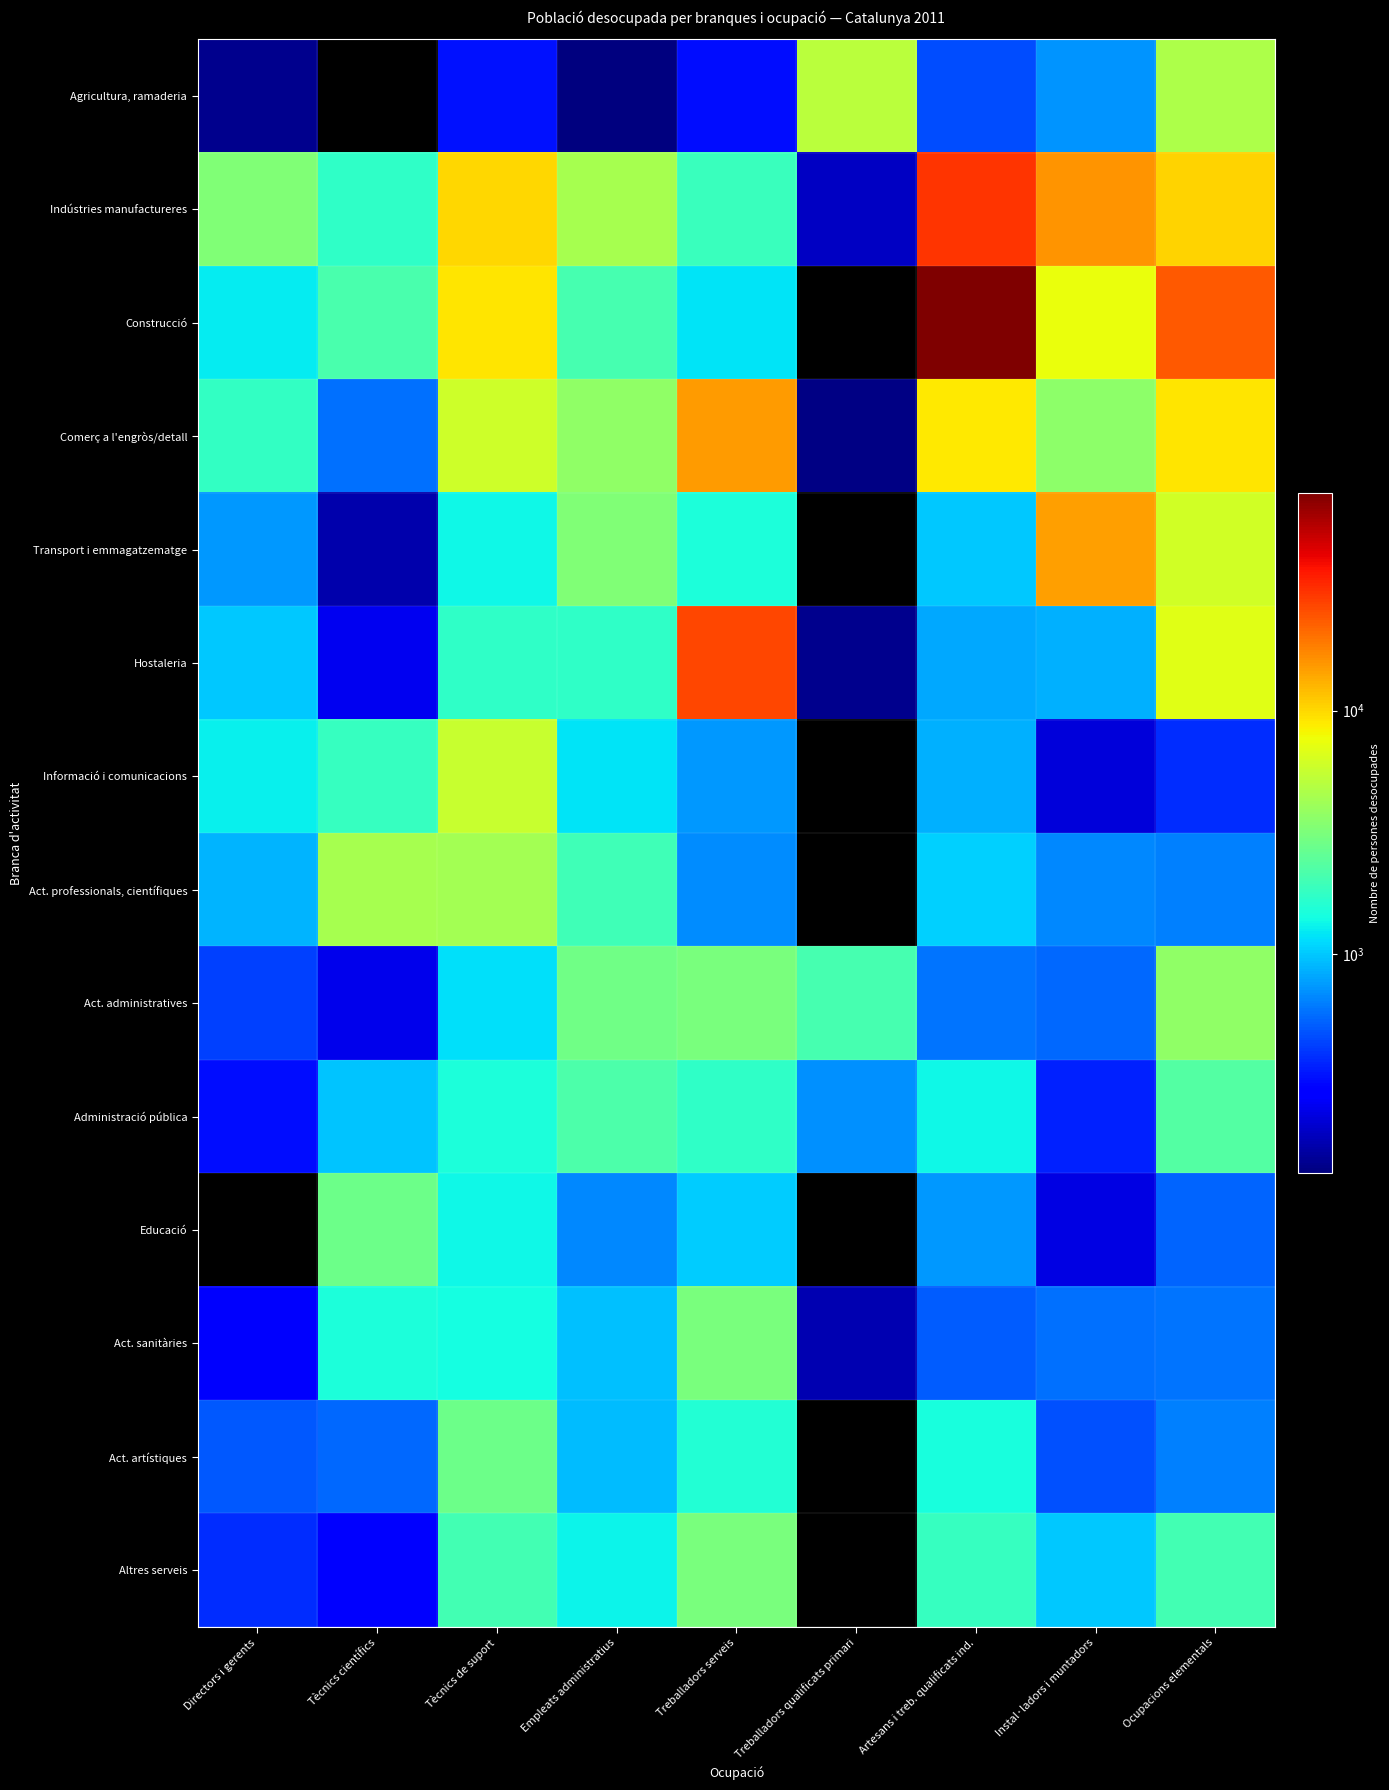

Is it true that Indústries manufactureres equals 297.7 at Treballadors qualificats primari?

False